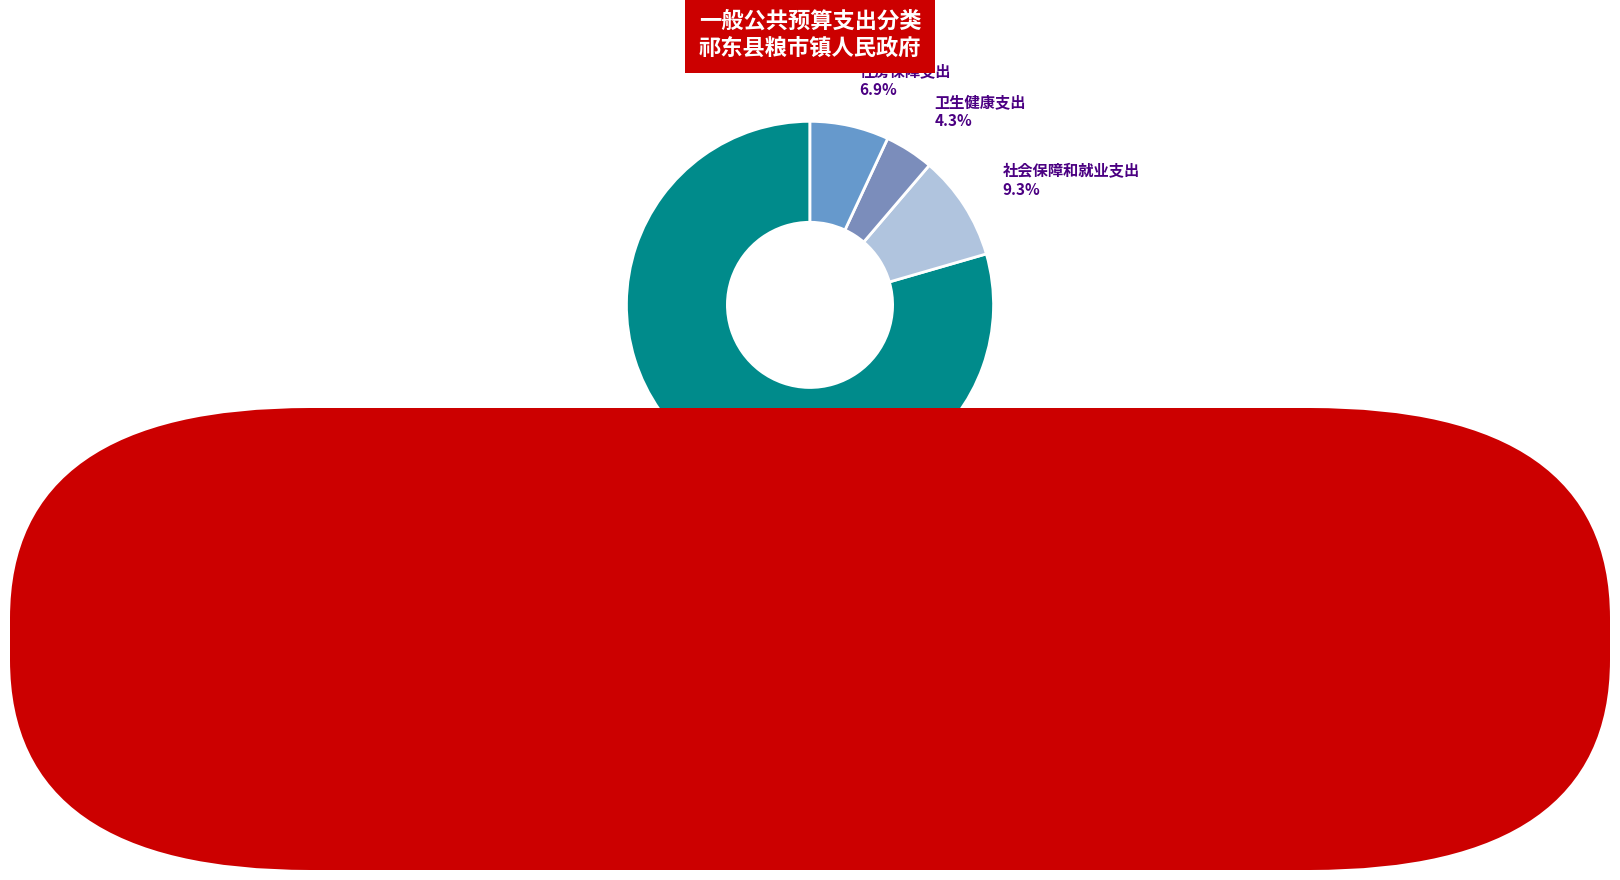

How many segments does this pie chart have?

4